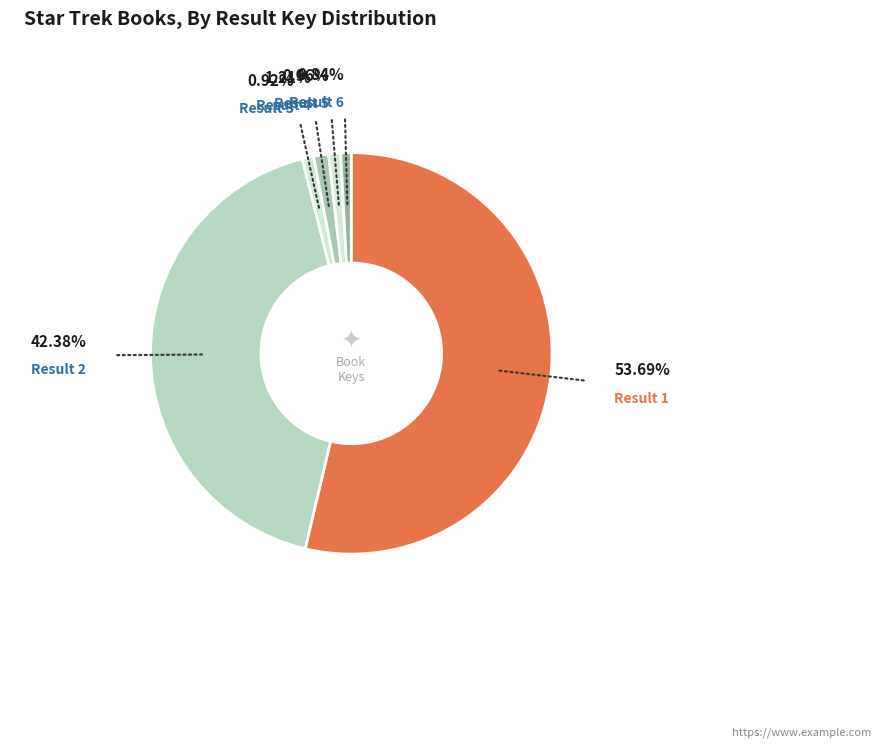

How many slices are in this pie chart?

6